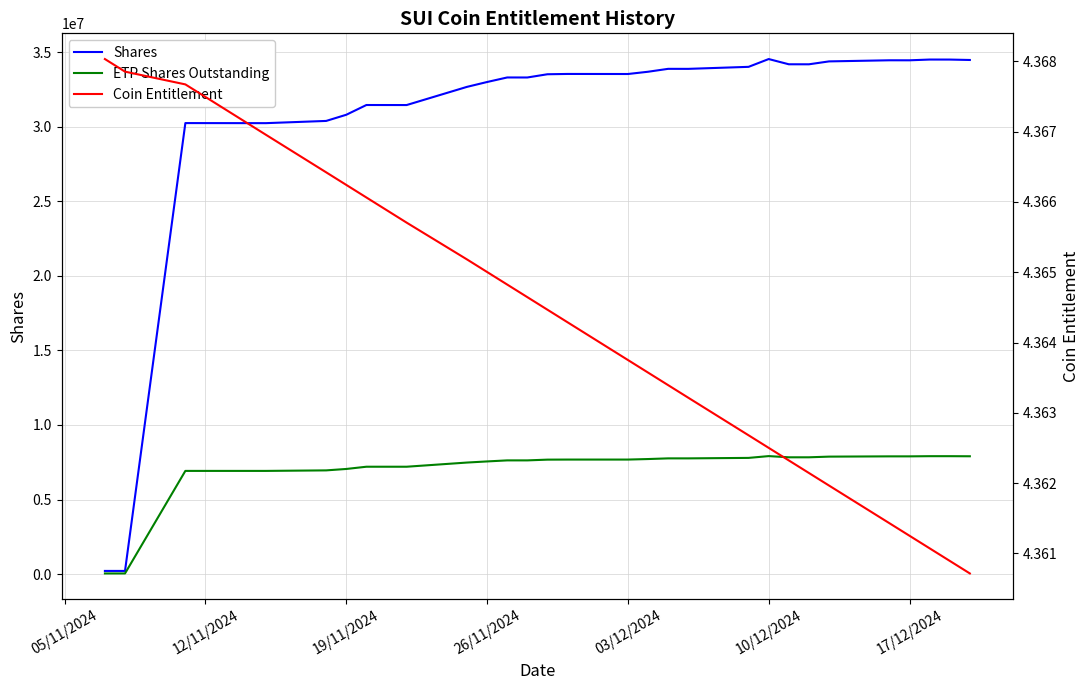

Is this an area chart (filled region under the line)?

No